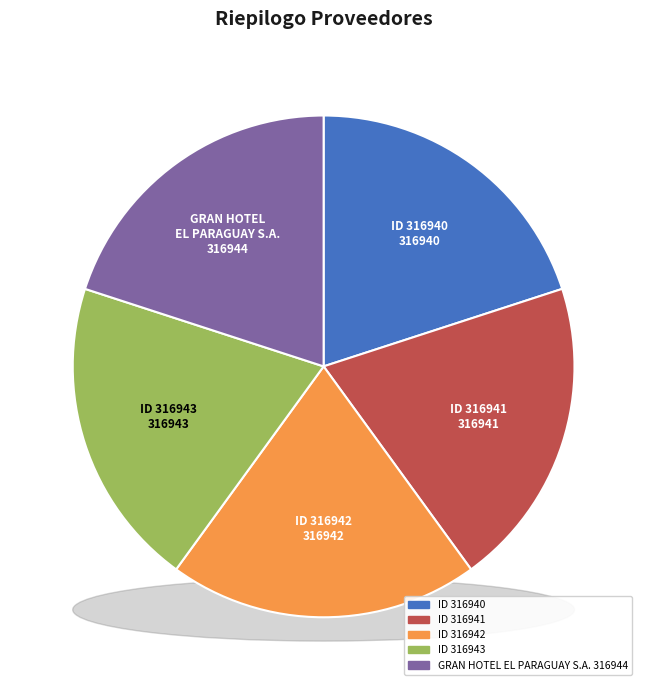

Count the number of slices in the pie.

5